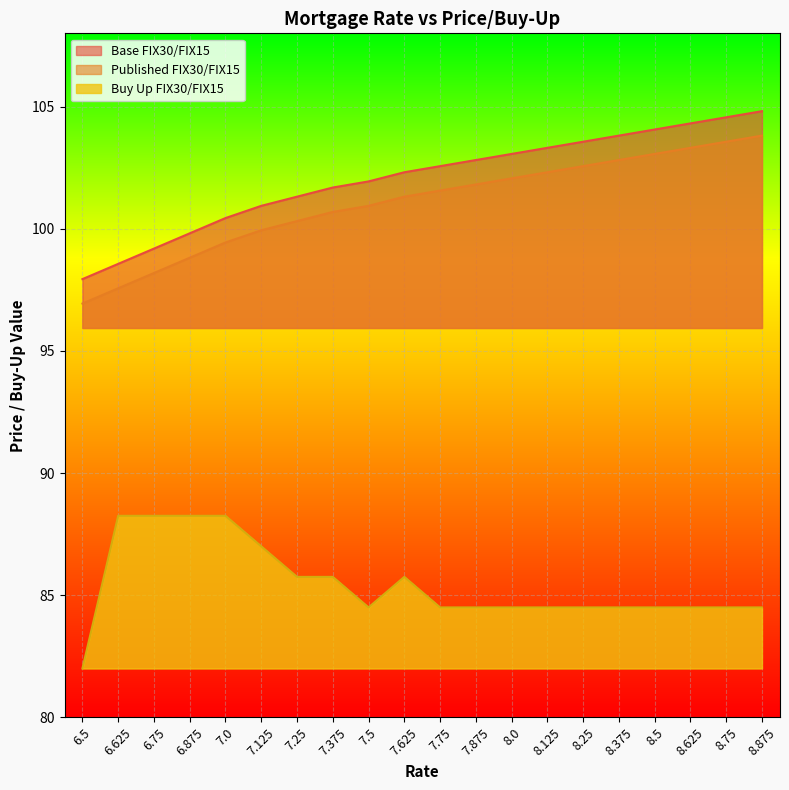

Reading left to right, list all the values displayed in this chart.

Base FIX30/FIX15: 6.5=97.9	6.625=98.6	6.75=99.2	6.875=99.8	7.0=100.4	7.125=100.9	7.25=101.3	7.375=101.7	7.5=101.9	7.625=102.3	7.75=102.6	7.875=102.8	8.0=103.1	8.125=103.3	8.25=103.6	8.375=103.8	8.5=104.1	8.625=104.3	8.75=104.6	8.875=104.8
Published FIX30/FIX15: 6.5=96.9	6.625=97.6	6.75=98.2	6.875=98.8	7.0=99.4	7.125=99.9	7.25=100.3	7.375=100.7	7.5=100.9	7.625=101.3	7.75=101.6	7.875=101.8	8.0=102.1	8.125=102.3	8.25=102.6	8.375=102.8	8.5=103.1	8.625=103.3	8.75=103.6	8.875=103.8
Buy Up FIX30/FIX15: 6.5=82.0	6.625=88.2	6.75=88.2	6.875=88.2	7.0=88.2	7.125=87.0	7.25=85.8	7.375=85.8	7.5=84.5	7.625=85.8	7.75=84.5	7.875=84.5	8.0=84.5	8.125=84.5	8.25=84.5	8.375=84.5	8.5=84.5	8.625=84.5	8.75=84.5	8.875=84.5